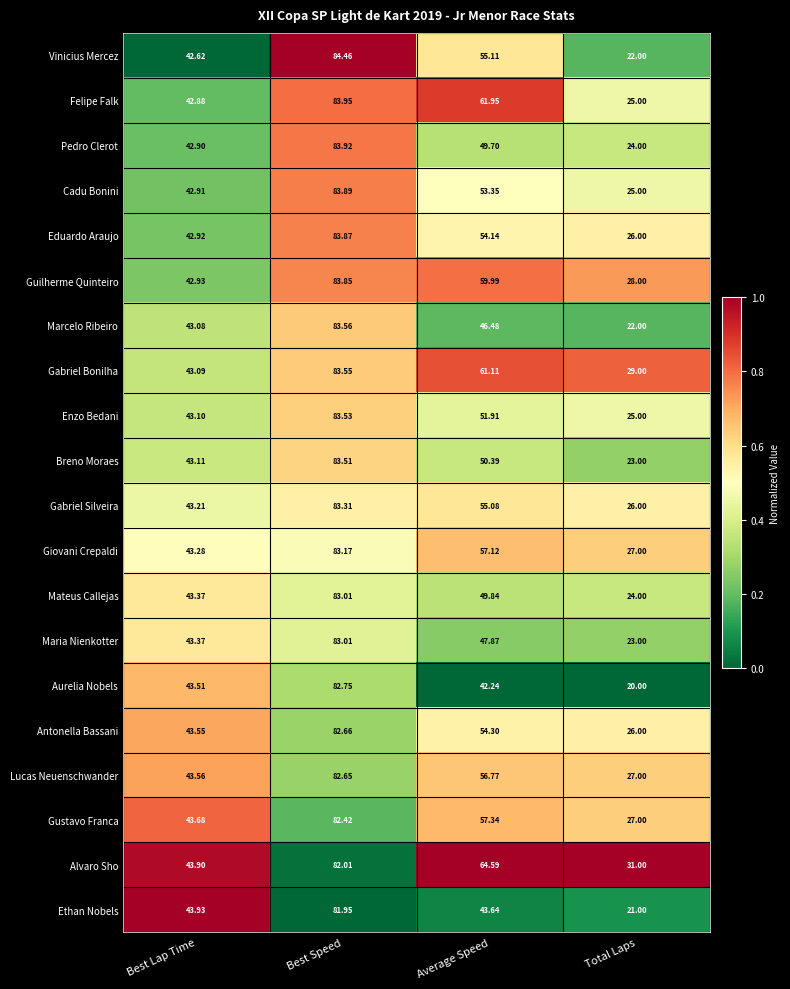

At which category is the sum across all series the highest?

Best Speed